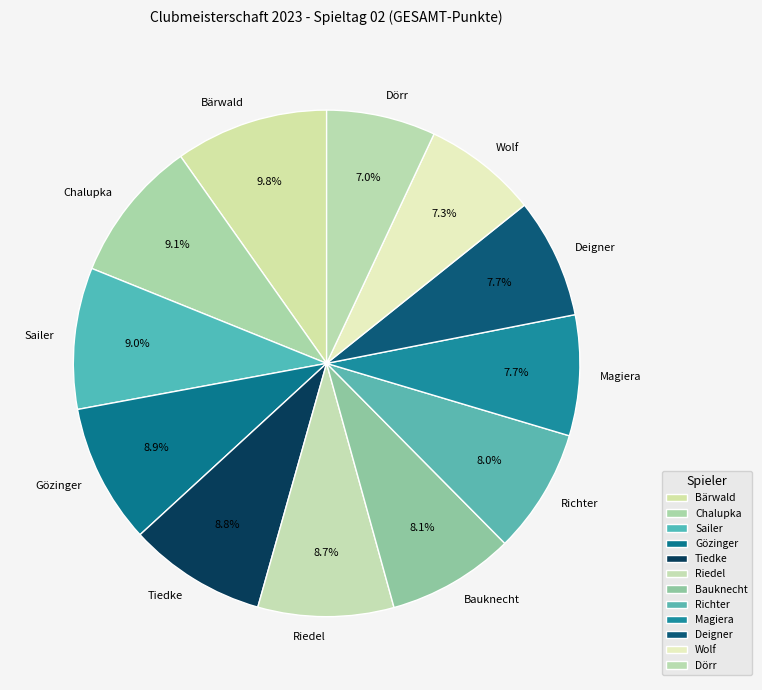

How many segments does this pie chart have?

12